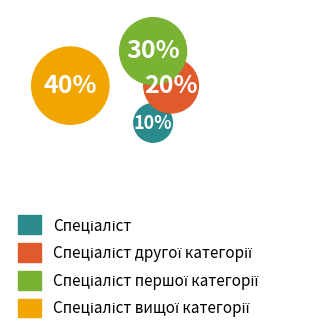

How many segments does this pie chart have?

4